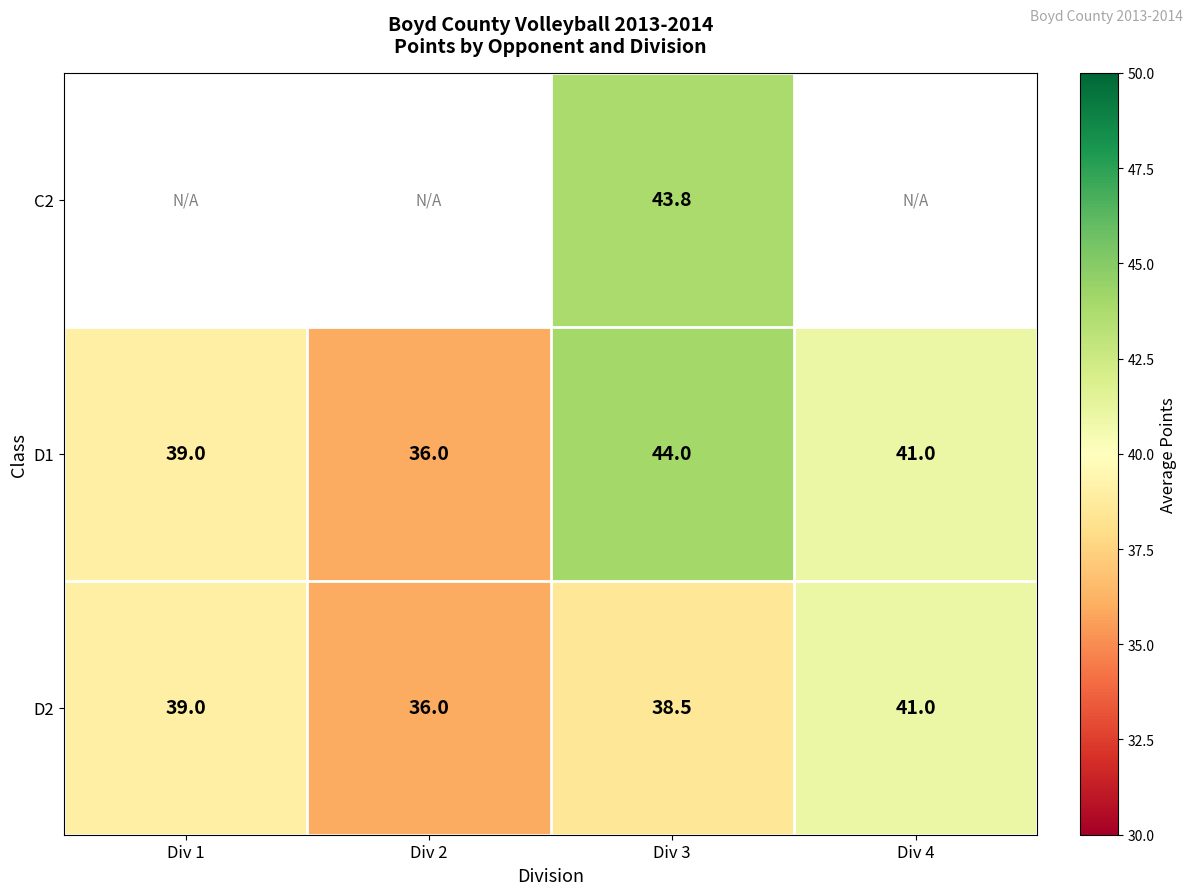

What is the spread (max minus min) of values at Div 3?

5.5